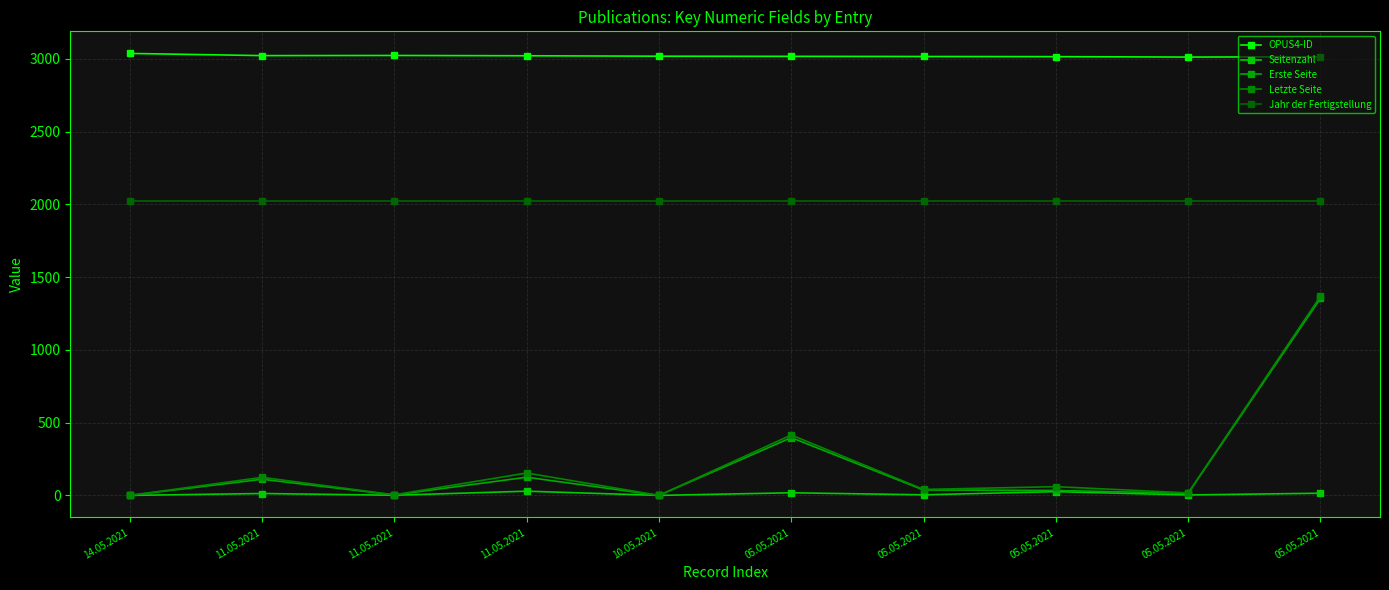

Is it true that Seitenzahl equals 26 at 05.05.2021?

True